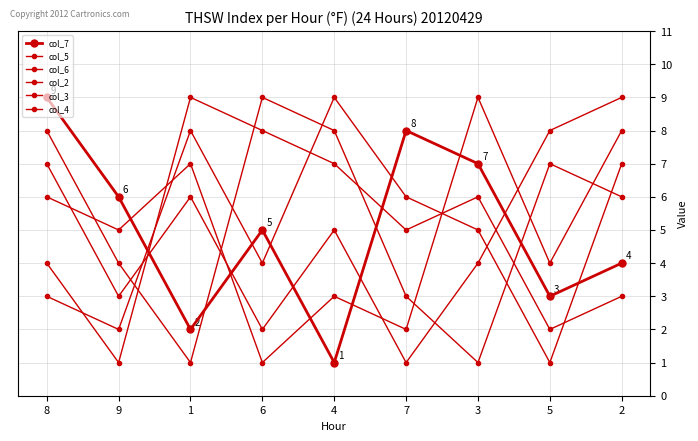

How many times do col_2 and col_3 cross each other?

3